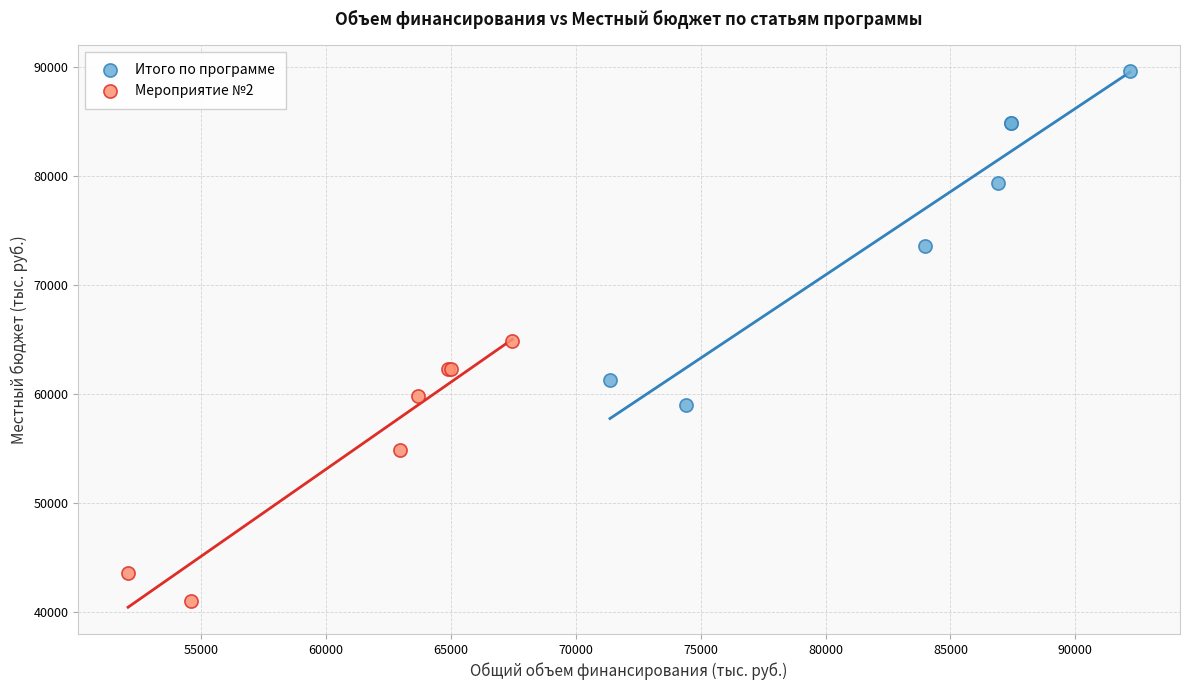

Which series has the largest Y range (max minus min)?

Итого по программе